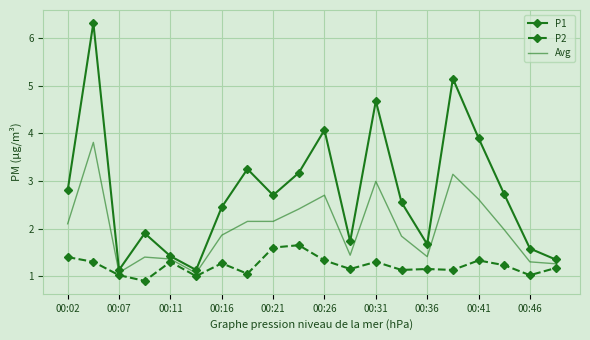

What is the lowest value of the P2 series?

0.9